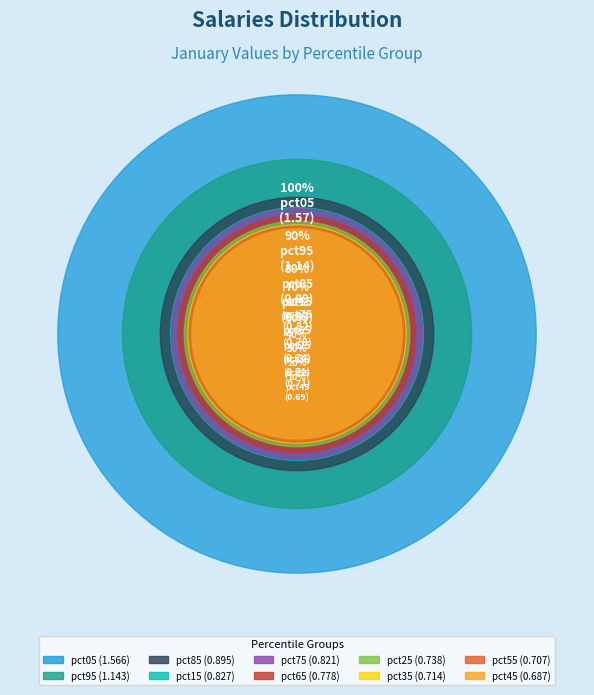

Which category has the biggest portion of the pie?

pct05